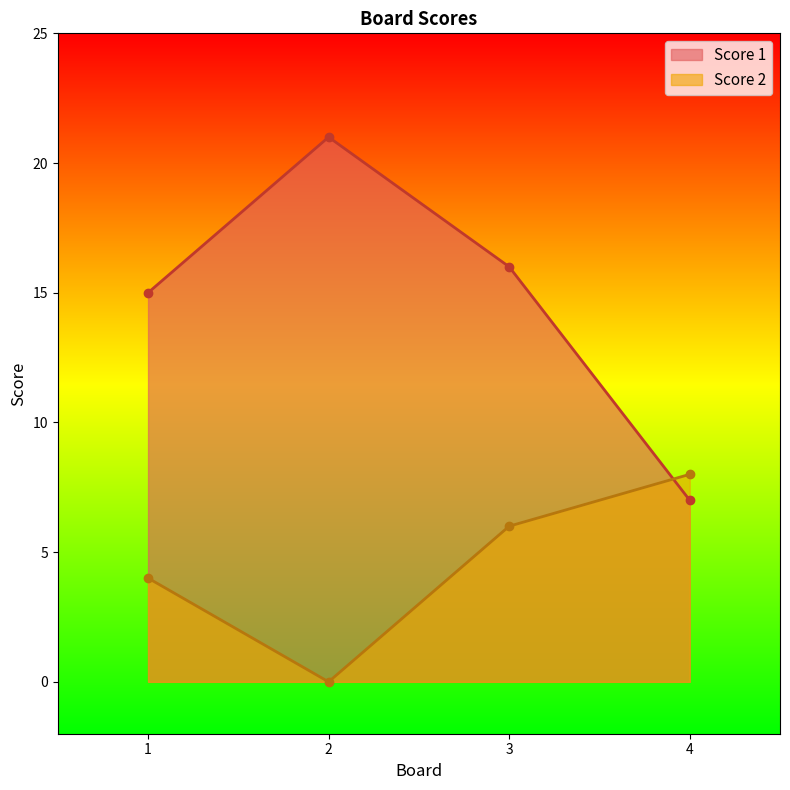

List the series in order of their overall mean, lowest first.

Score 2, Score 1